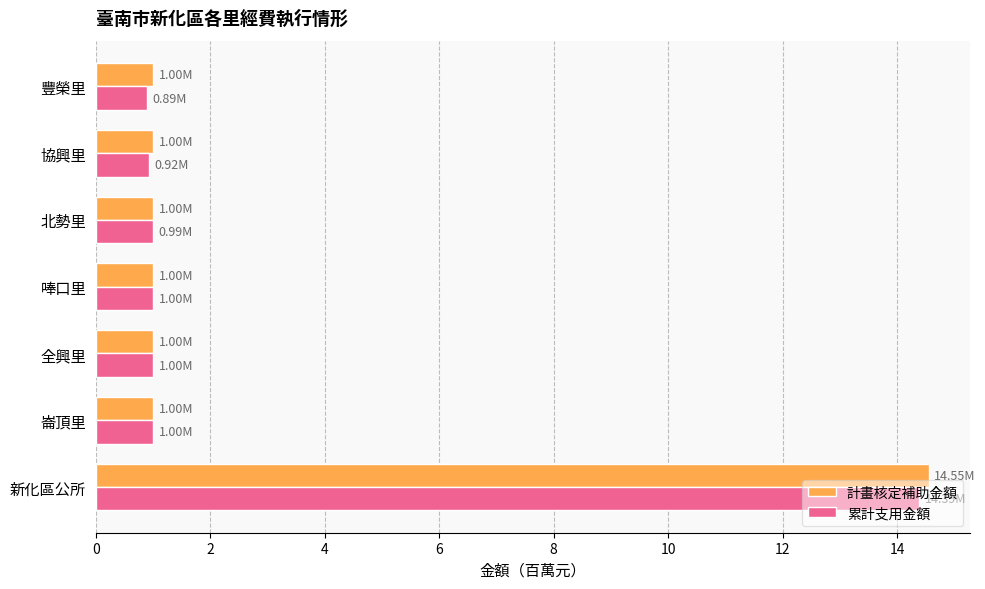

What is the difference between the 計畫核定補助金額 values at 新化區公所 and 豐榮里?

13.6